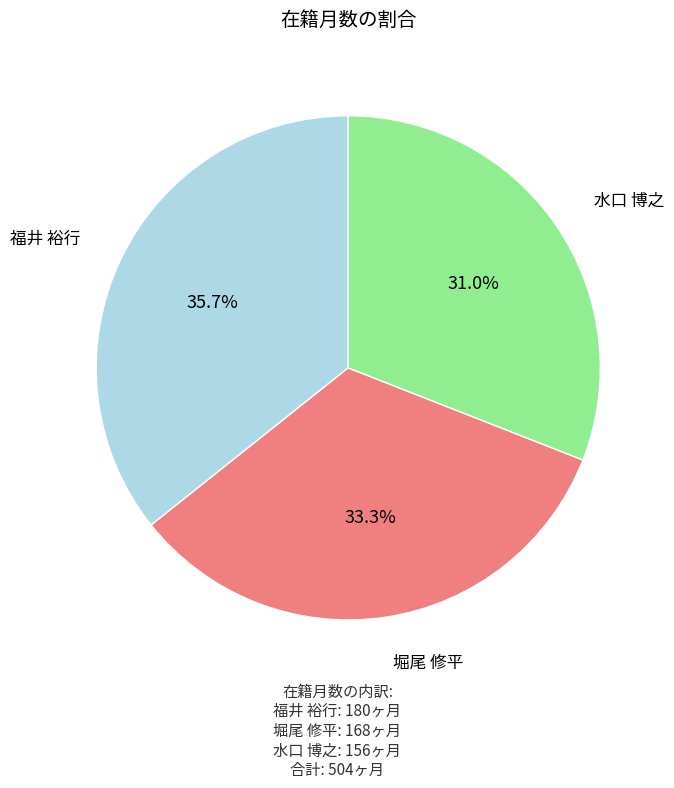

To the nearest percent, what percentage of the pie is 福井 裕行?

36%